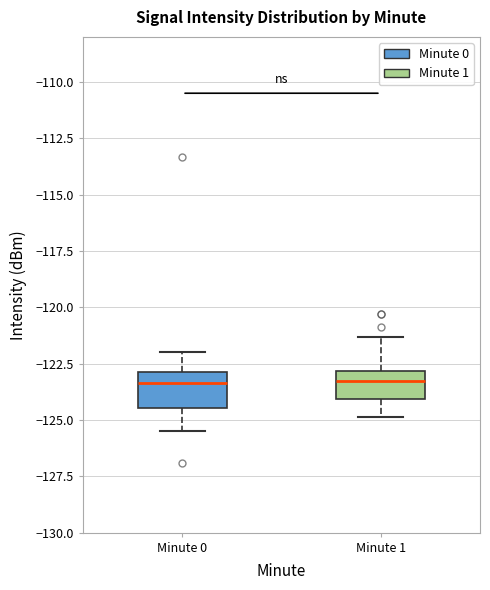

Reading left to right, read every box against the y-axis: the position of its median line, the range the box covers, and the ends of its whiskers. The values are not printed on the chart, so give them approximately, as read against the axis.

Minute 0: median -123.5, box -124.5 to -123.0, whiskers -125.5 to -122.0
Minute 1: median -123.5, box -124.0 to -123.0, whiskers -125.0 to -121.5